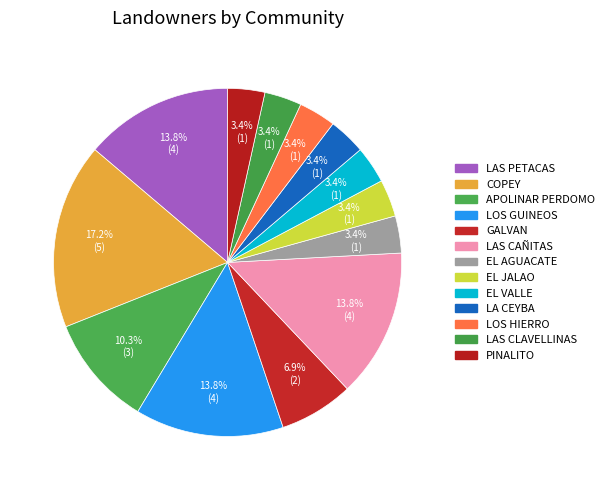

What is the smallest slice in the pie chart?

EL AGUACATE